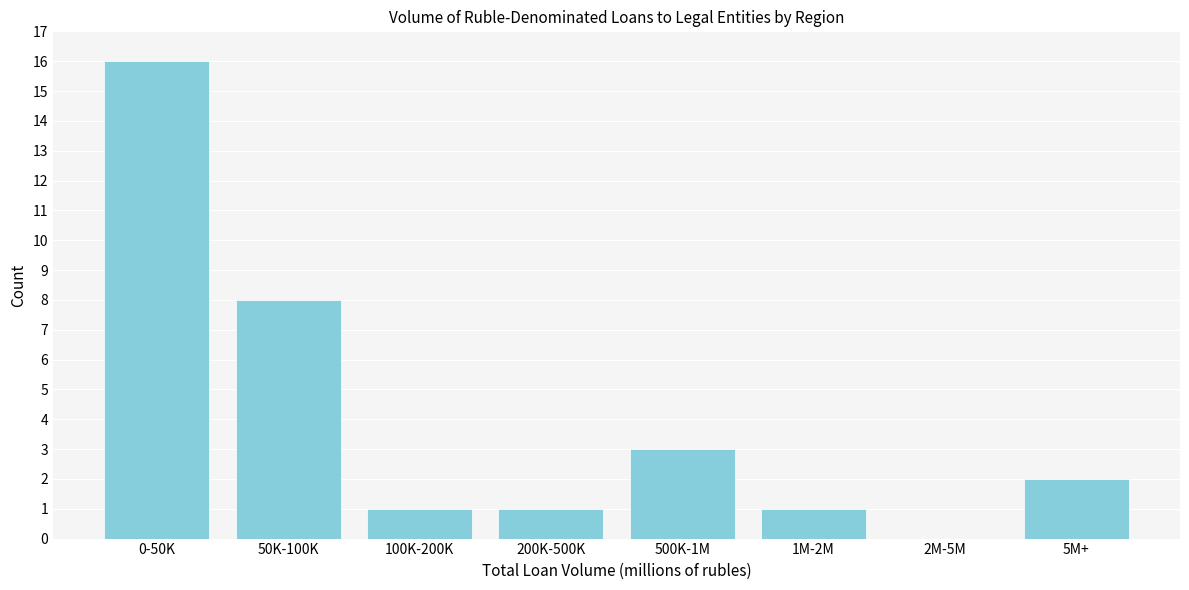

Reading left to right, list all the values displayed in this chart.

0-50K=16	50K-100K=8	100K-200K=1	200K-500K=1	500K-1M=3	1M-2M=1	2M-5M=0	5M+=2